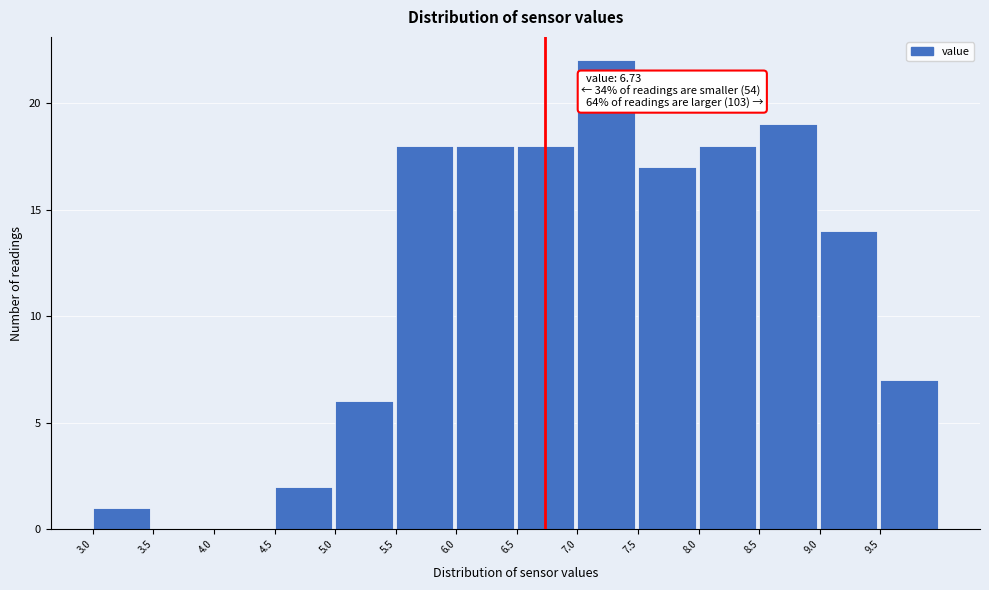

Which range on the x-axis has the tallest bar?

7.0 to 7.5